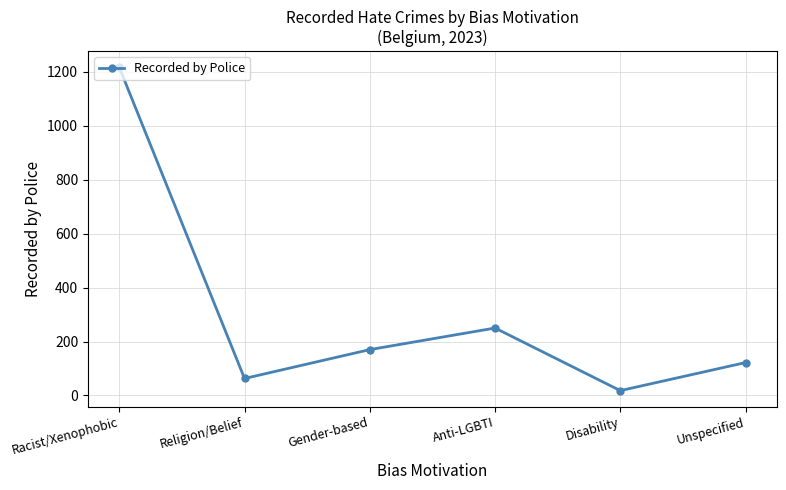

What is the difference between the maximum and minimum values?

1198